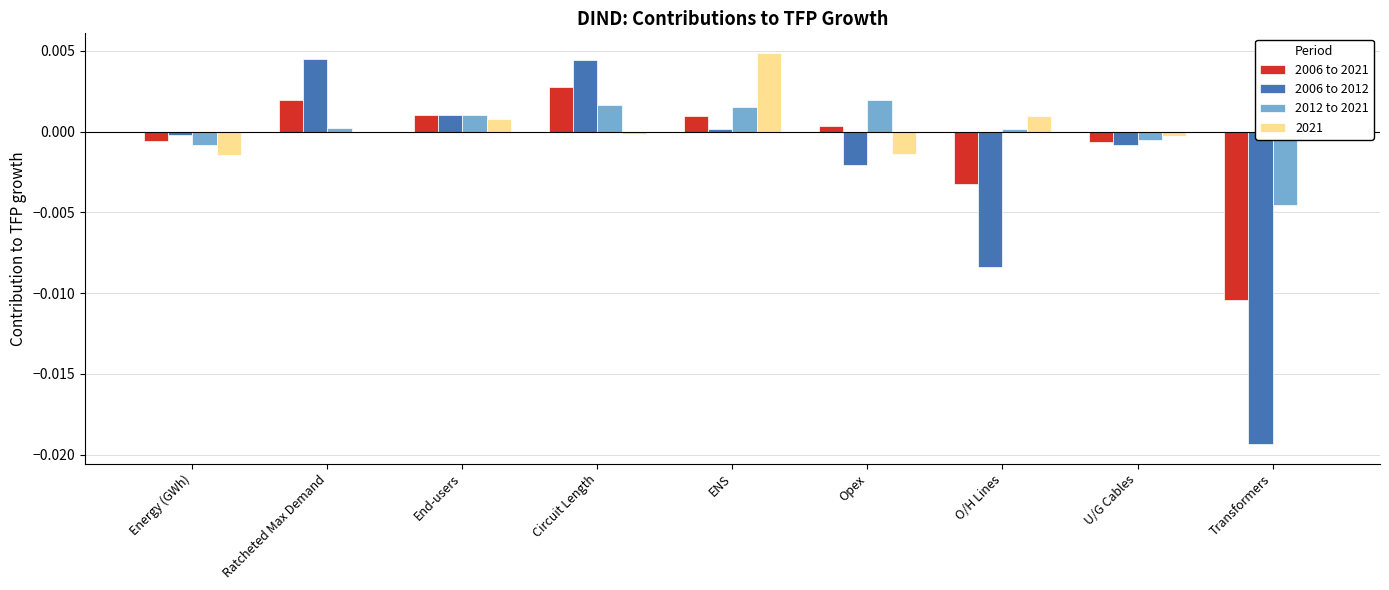

How many positive values does the 2012 to 2021 series have?

6